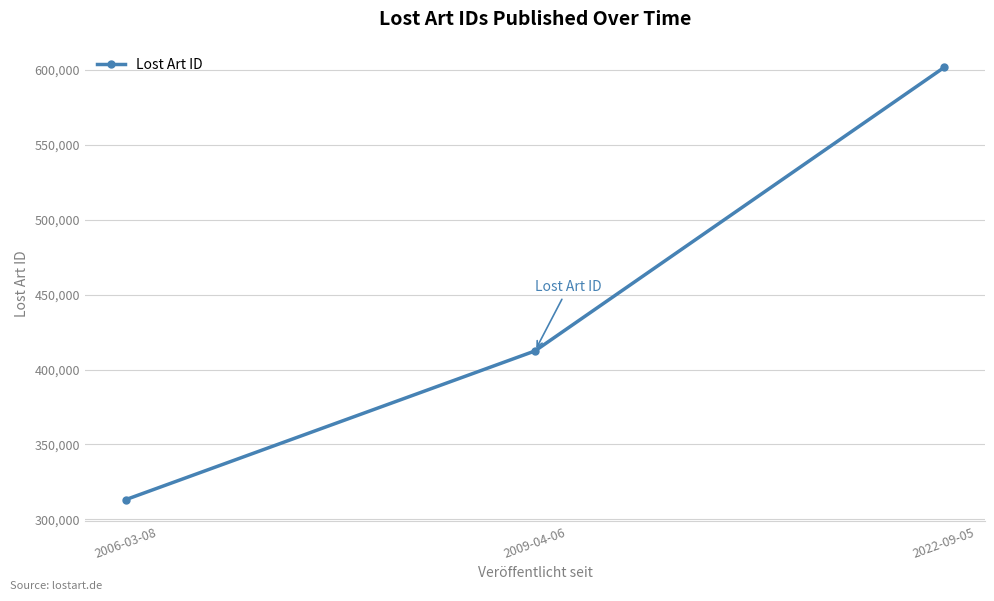

What is the change in value from 2009-04-06 to 2022-09-05?

+189306